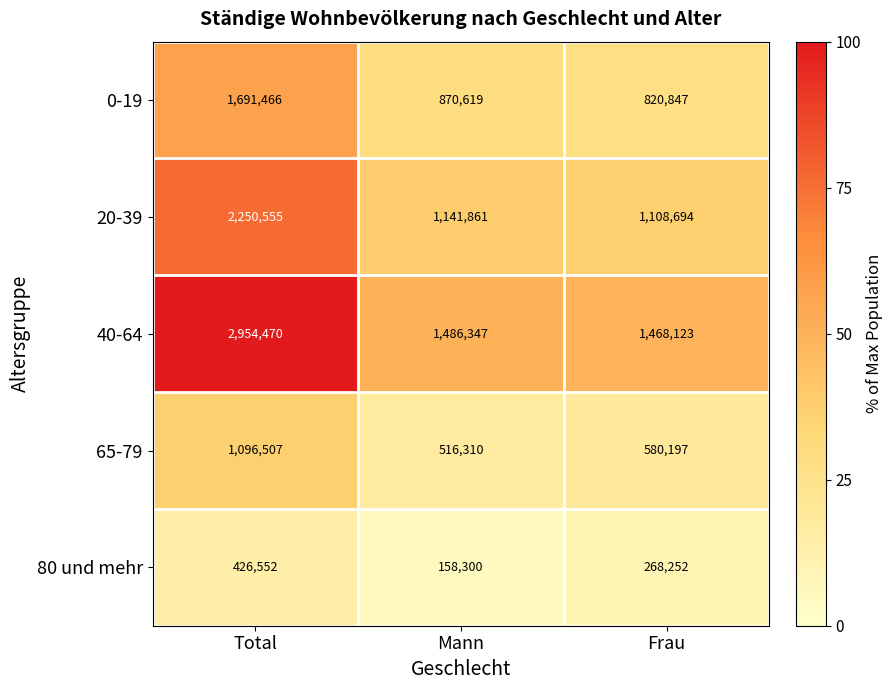

How many values in the 0-19 series are below 870619?

1